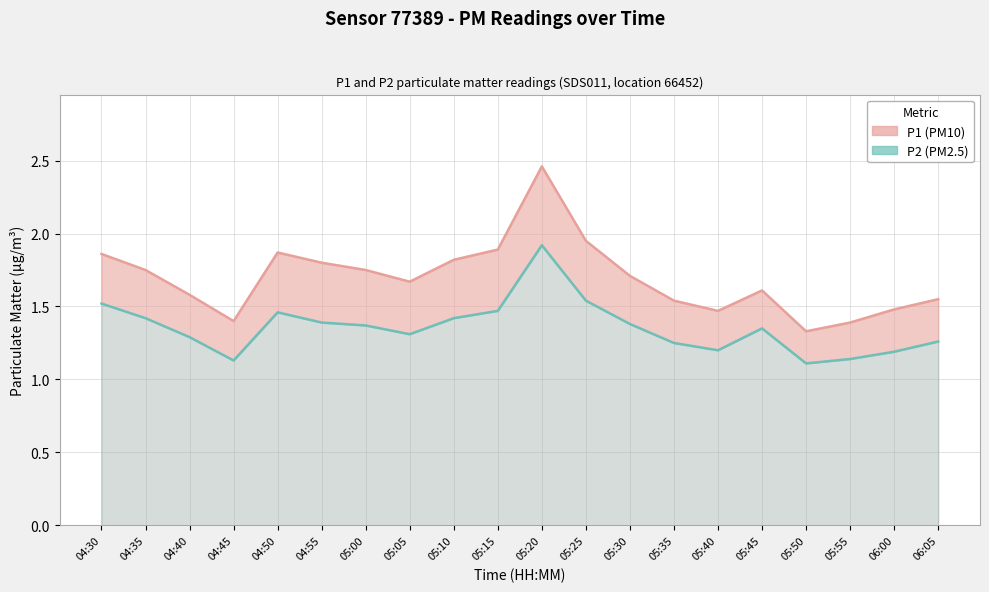

Reading right to left, what are all the values shown in this chart?

P1 (PM10): 1.6	1.5	1.4	1.3	1.6	1.5	1.5	1.7	1.9	2.5	1.9	1.8	1.7	1.8	1.8	1.9	1.4	1.6	1.8	1.9
P2 (PM2.5): 1.3	1.2	1.1	1.1	1.4	1.2	1.2	1.4	1.5	1.9	1.5	1.4	1.3	1.4	1.4	1.5	1.1	1.3	1.4	1.5